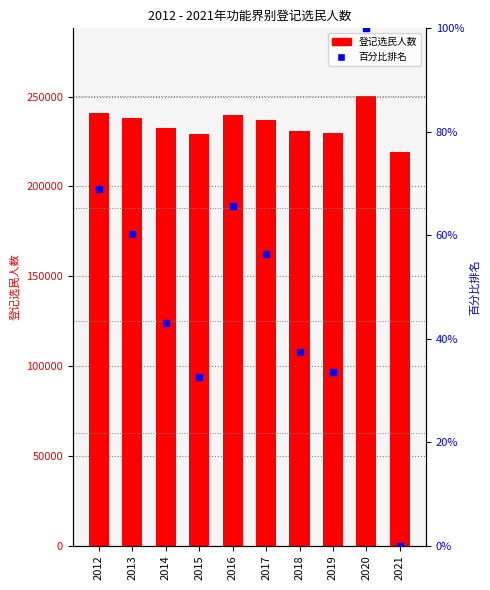

What are all the series names shown in the legend?

登记选民人数, 百分比排名